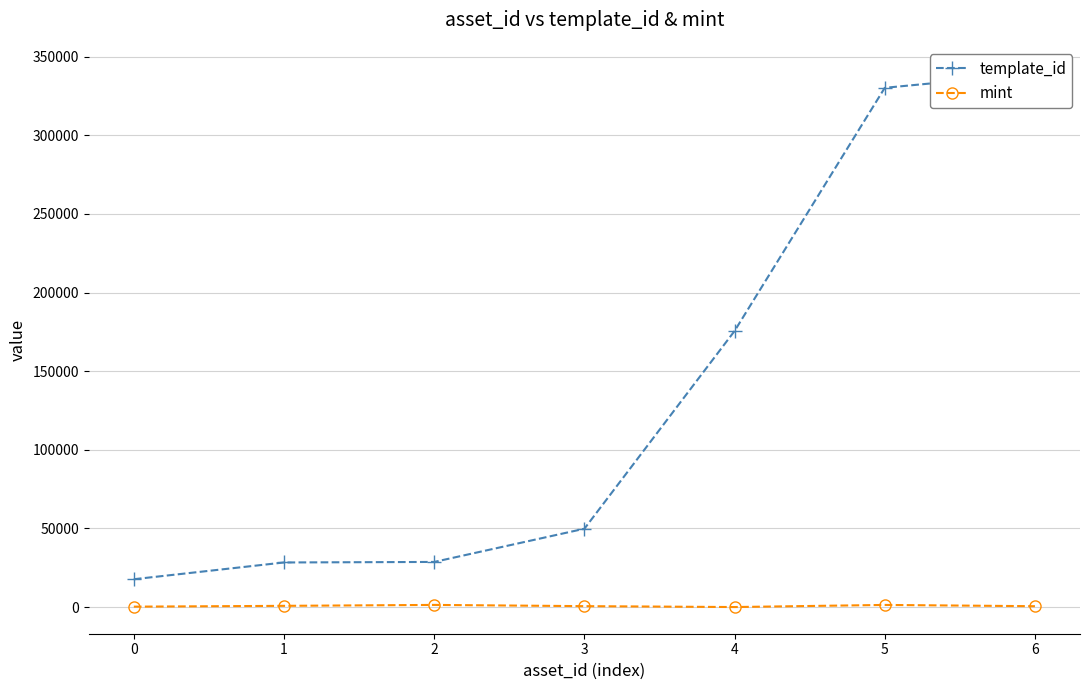

What is the value of the template_id point at the 2nd from the left?

28405